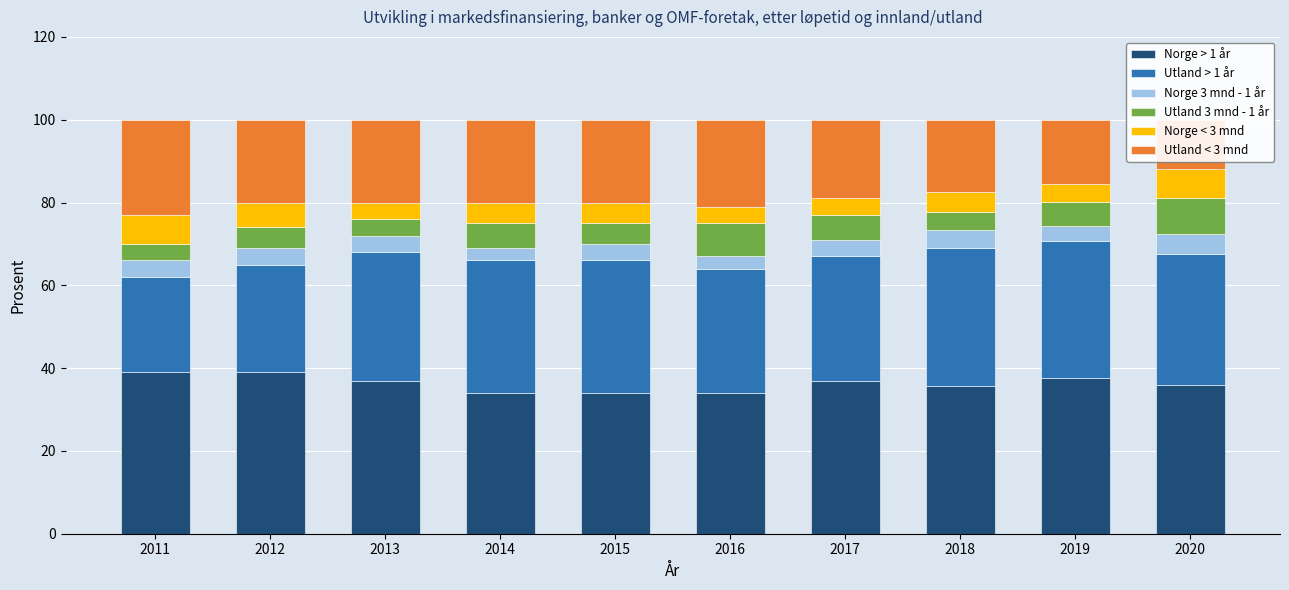

What is the difference between the second highest and second lowest values in the Utland > 1 år series?

7.0